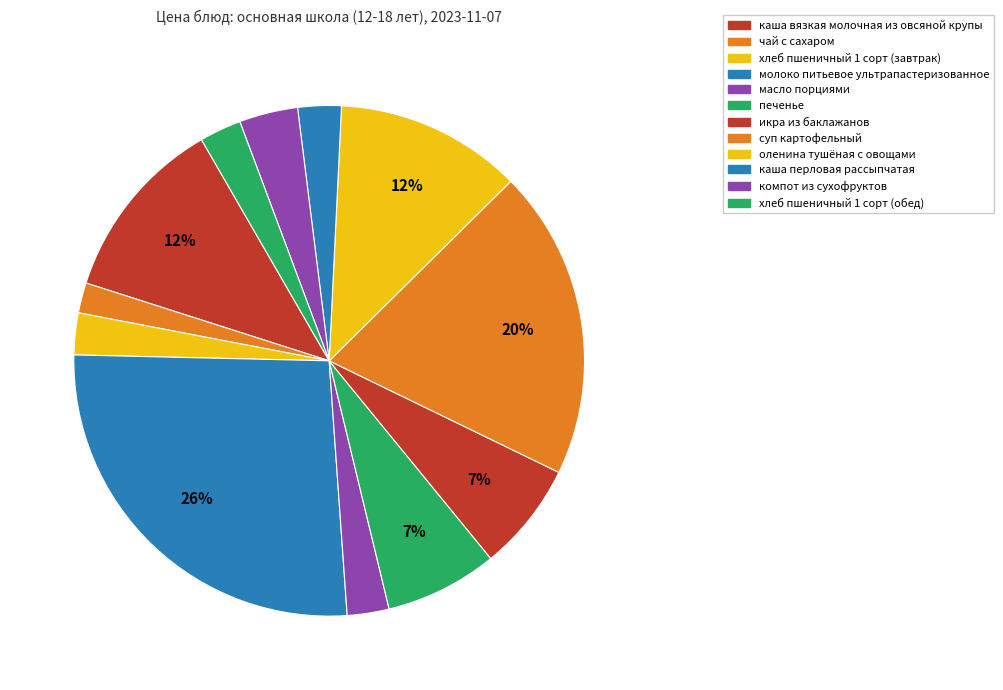

Which category has the biggest portion of the pie?

молоко питьевое ультрапастеризованное